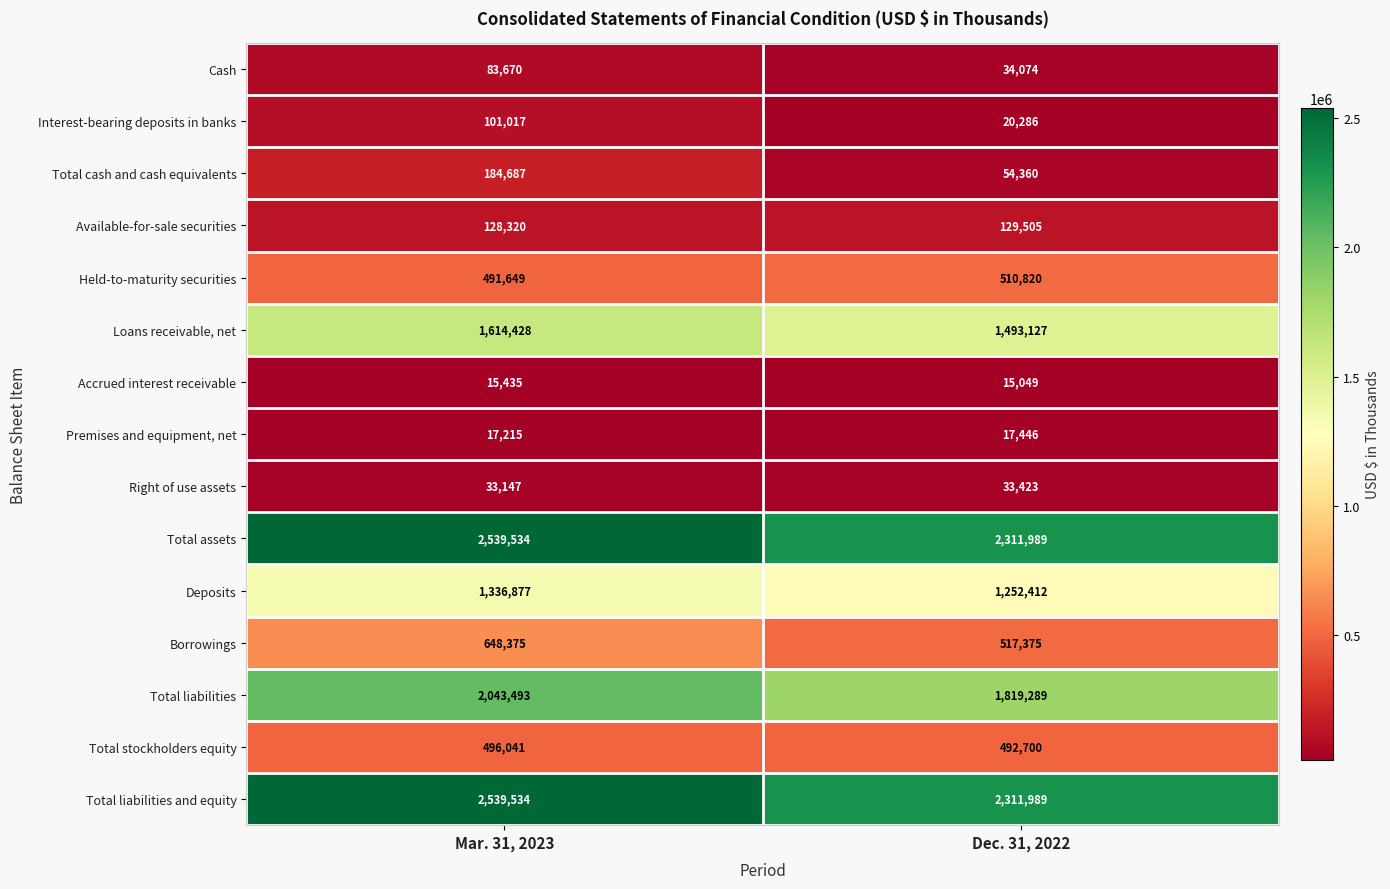

Reading right to left, extract all data points from this chart.

Cash: 34074	83670
Interest-bearing deposits in banks: 20286	101017
Total cash and cash equivalents: 54360	184687
Available-for-sale securities: 129505	128320
Held-to-maturity securities: 510820	491649
Loans receivable, net: 1493127	1614428
Accrued interest receivable: 15049	15435
Premises and equipment, net: 17446	17215
Right of use assets: 33423	33147
Total assets: 2311989	2539534
Deposits: 1252412	1336877
Borrowings: 517375	648375
Total liabilities: 1819289	2043493
Total stockholders equity: 492700	496041
Total liabilities and equity: 2311989	2539534